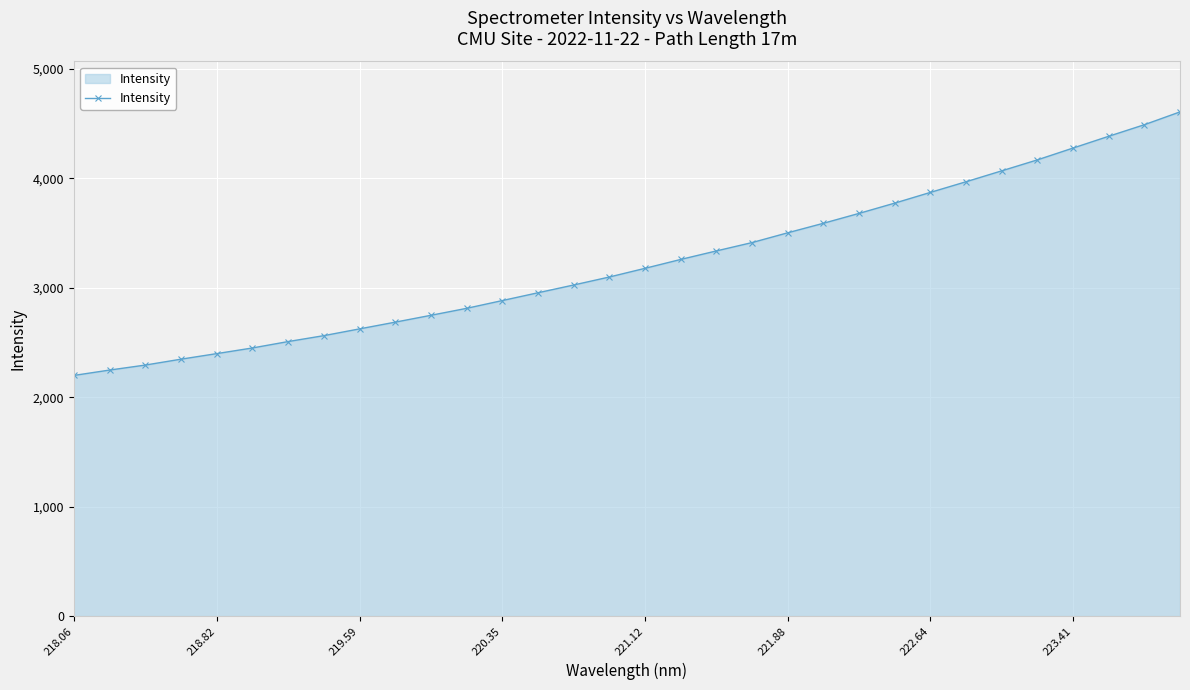

What is the maximum value shown in the chart?

4608.5